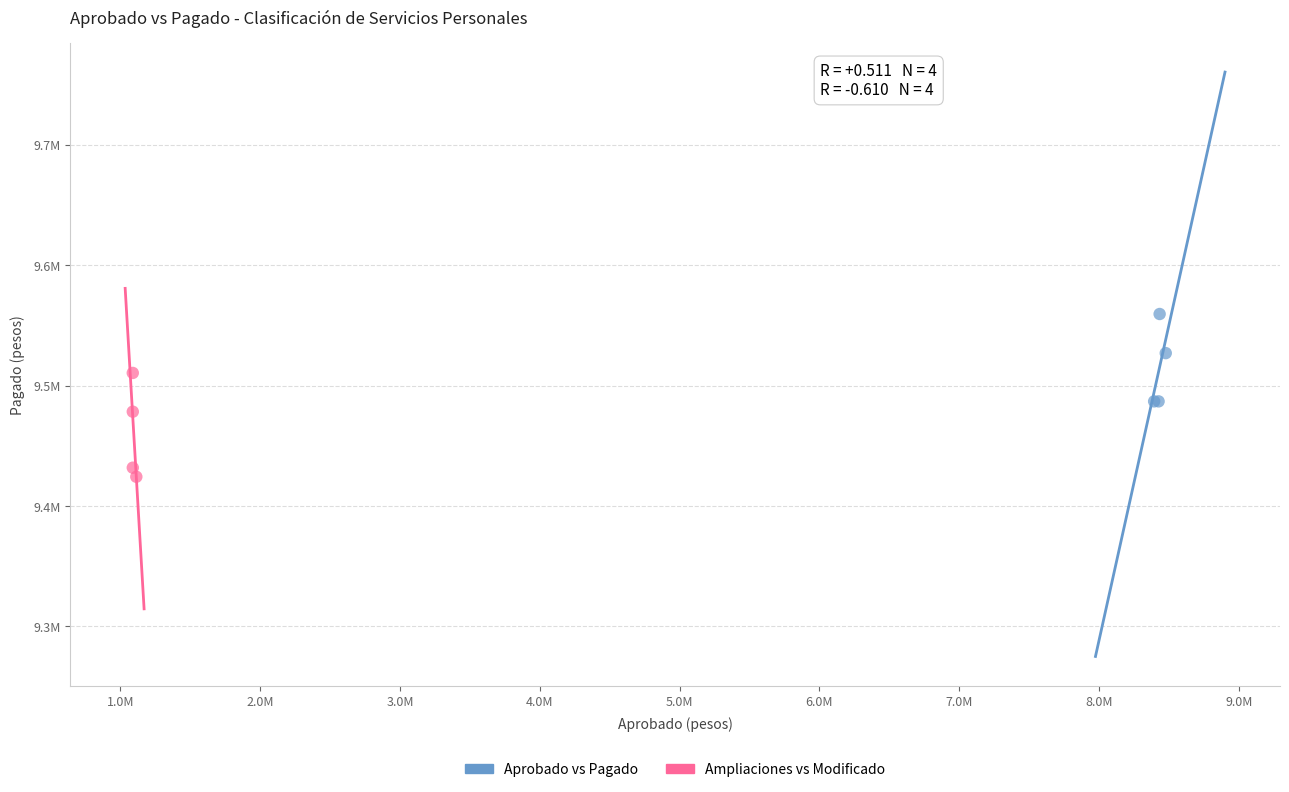

What are all the series names shown in the legend?

Aprobado vs Pagado, Ampliaciones vs Modificado